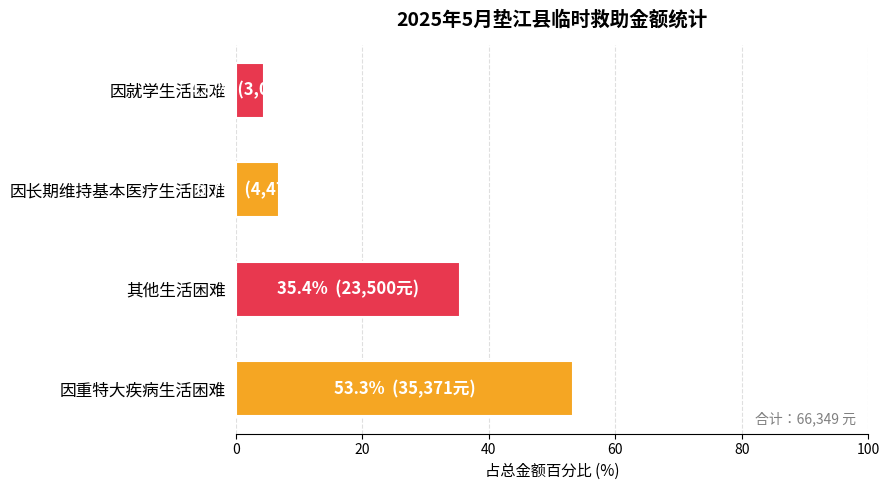

Where is the data nearest to the value 28?

其他生活困难